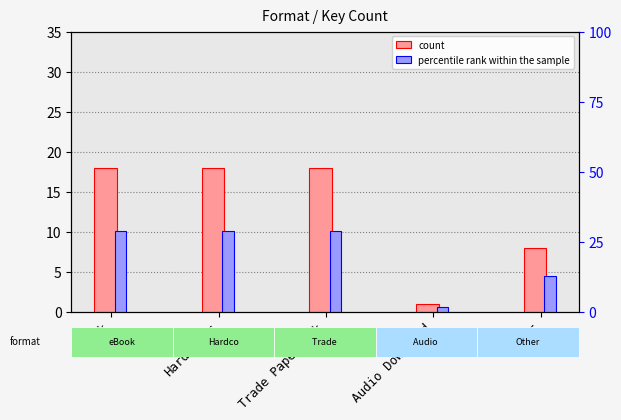

Between Trade Paperback and Other, which series saw the biggest shift?

percentile rank within the sample